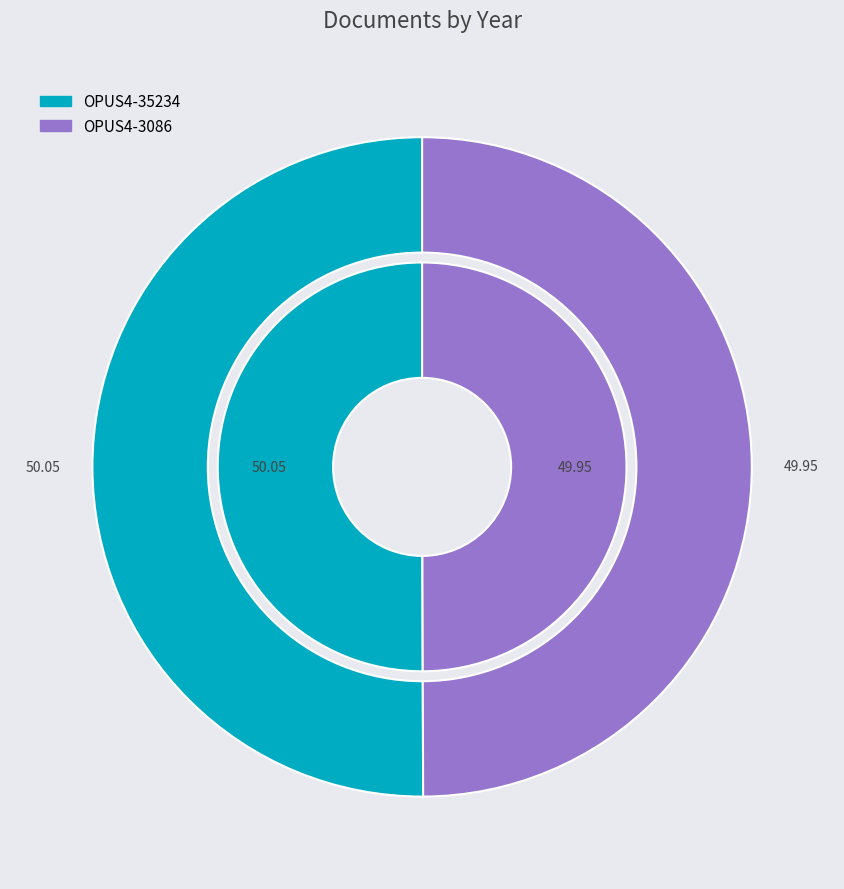

Approximately how many times larger is the value at OPUS4-35234 compared to OPUS4-3086?

1.0